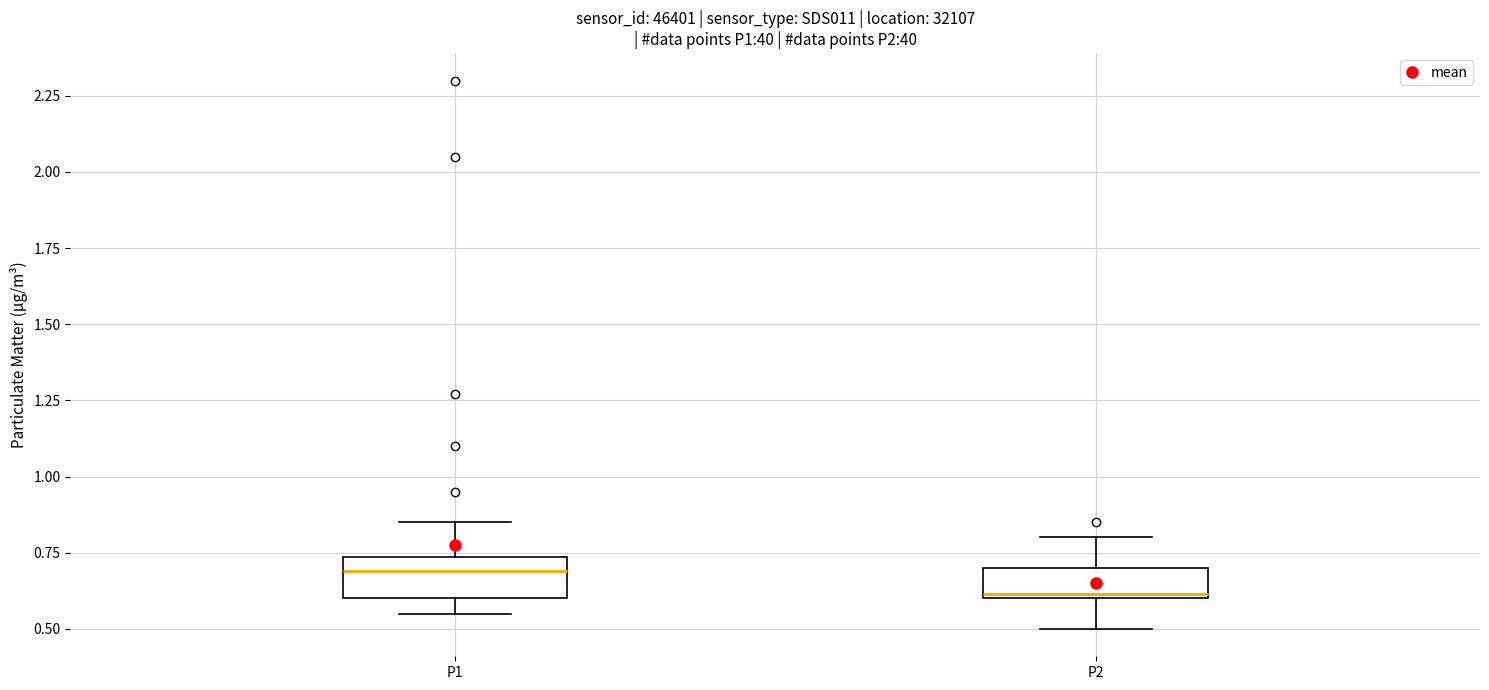

Reading left to right, transcribe this box plot: for each box, give where its median line is, the range the box spans, and where its two whiskers end, as read against the y-axis. The values are not printed on the chart, so give them approximately, as read against the axis.

P1: median 0.70, box 0.60 to 0.75, whiskers 0.55 to 0.85
P2: median 0.60 (just above the box's lower edge), box 0.60 to 0.70, whiskers 0.50 to 0.80